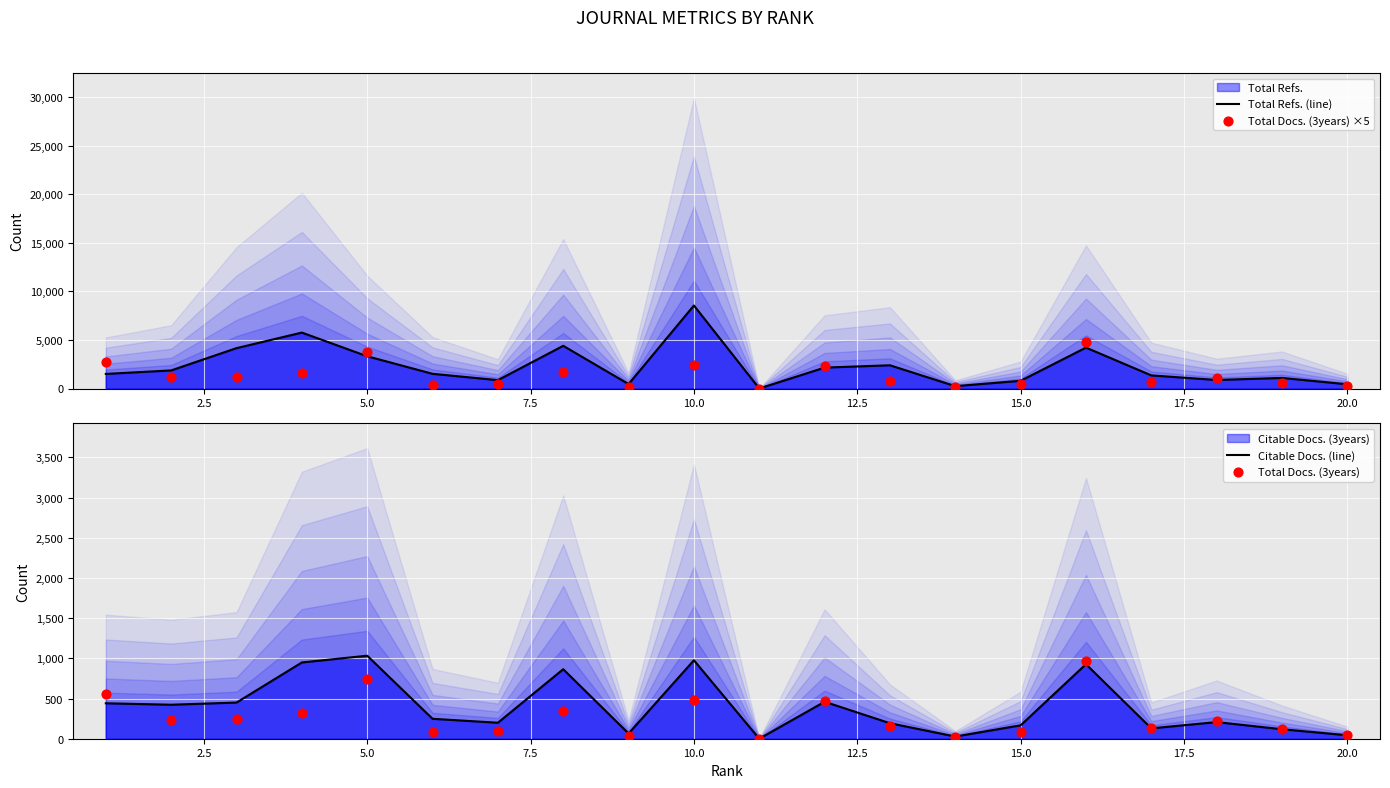

Which series has the largest Y range (max minus min)?

Total Refs. (line)